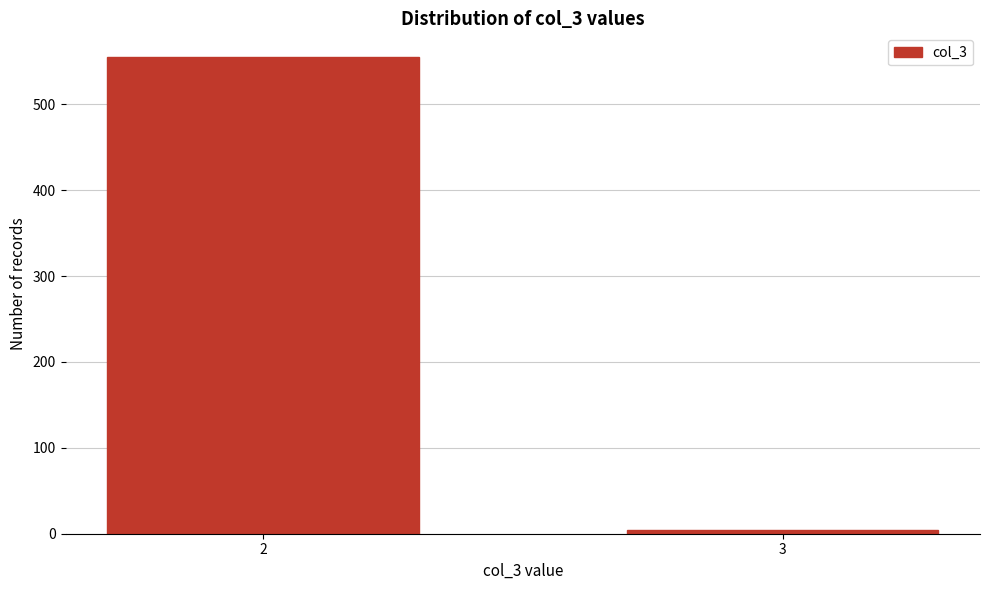

Reading left to right, list all the values displayed in this chart.

555	4